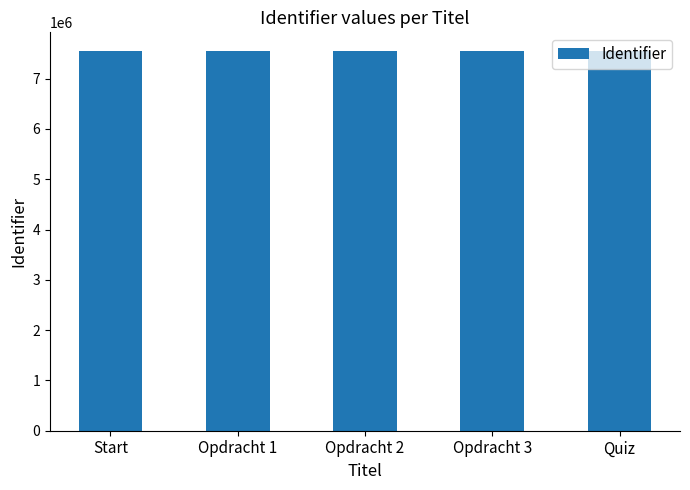

What is the value of the 3rd bar from the left?

7544079